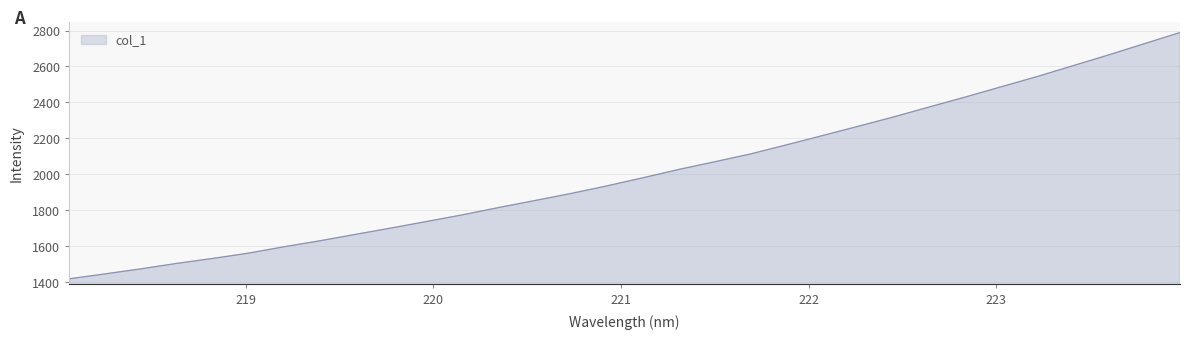

How many lines are shown in the chart?

1